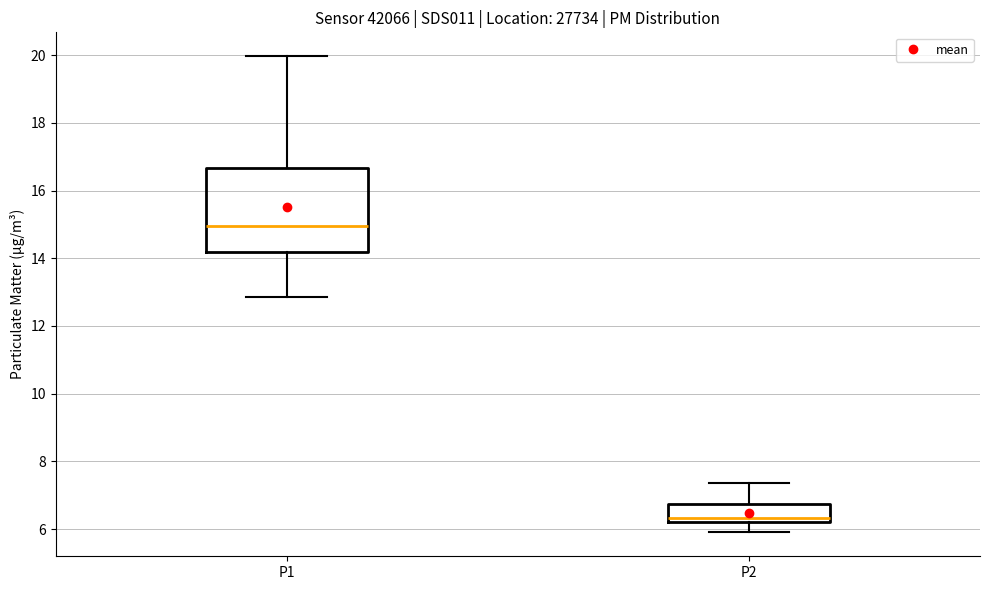

Which box's median line is the lowest?

P2